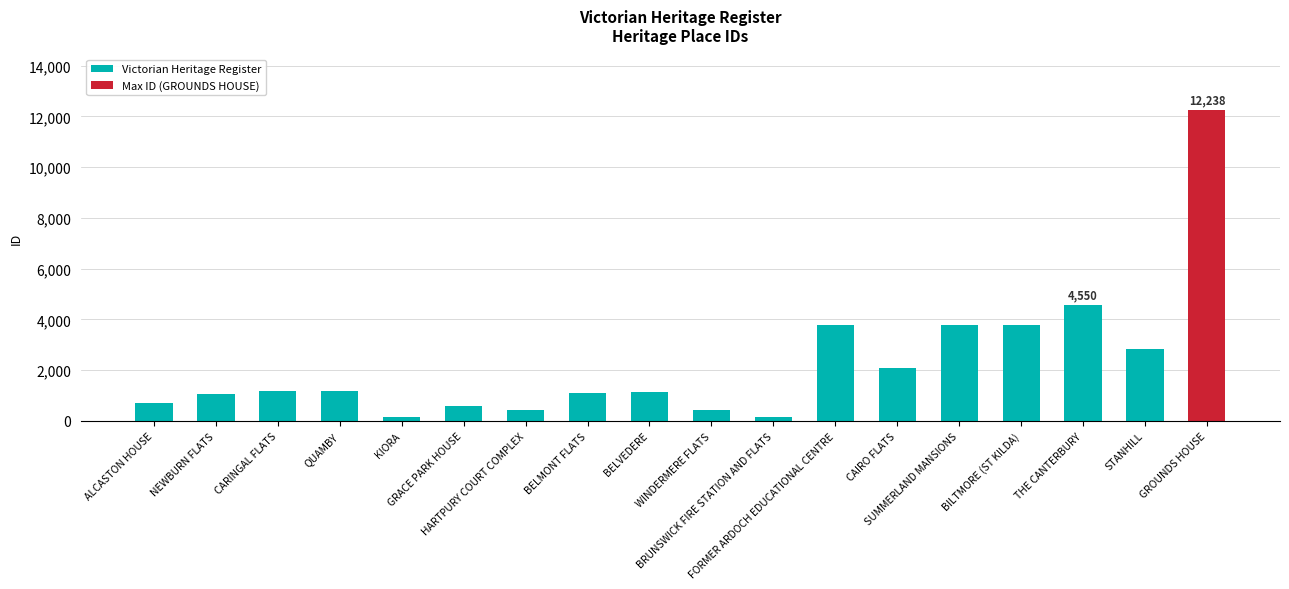

Approximately how many times larger is the value at NEWBURN FLATS compared to ALCASTON HOUSE?

1.5